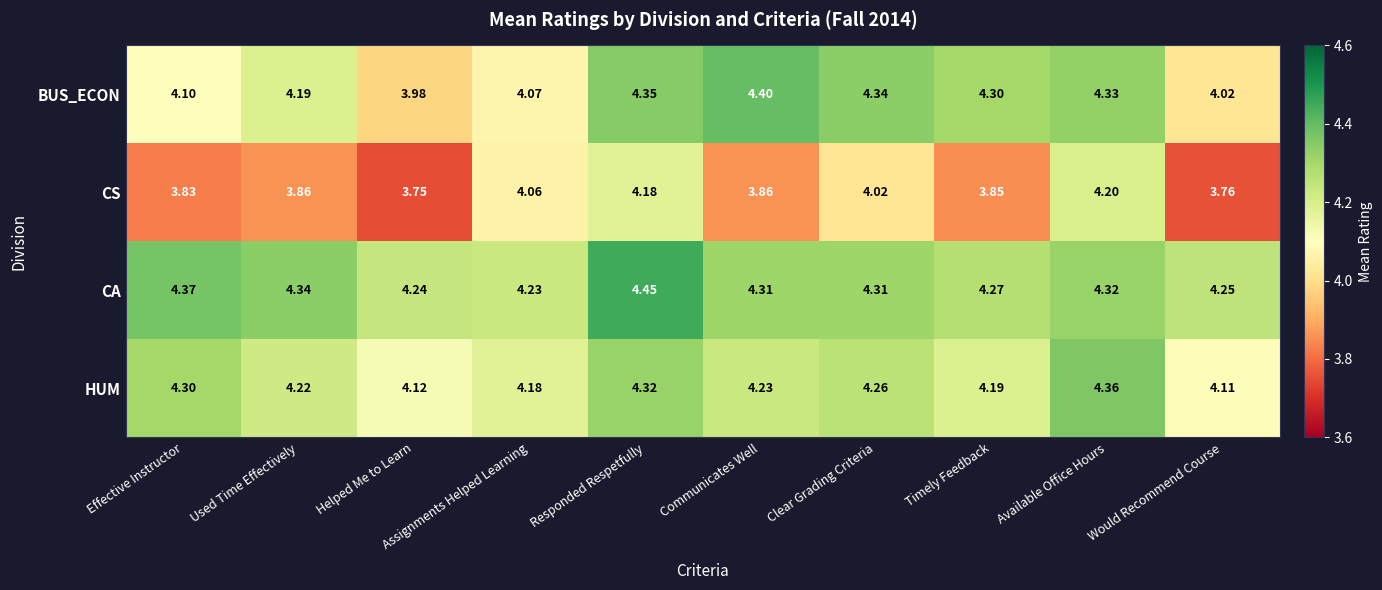

Which category has the highest value in the CA series?

Responded Respetfully